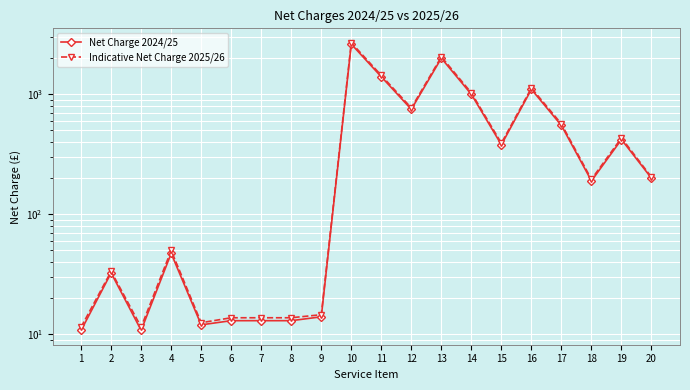

What is the value of the Indicative Net Charge 2025/26 point at the 3rd from the left?

11.5